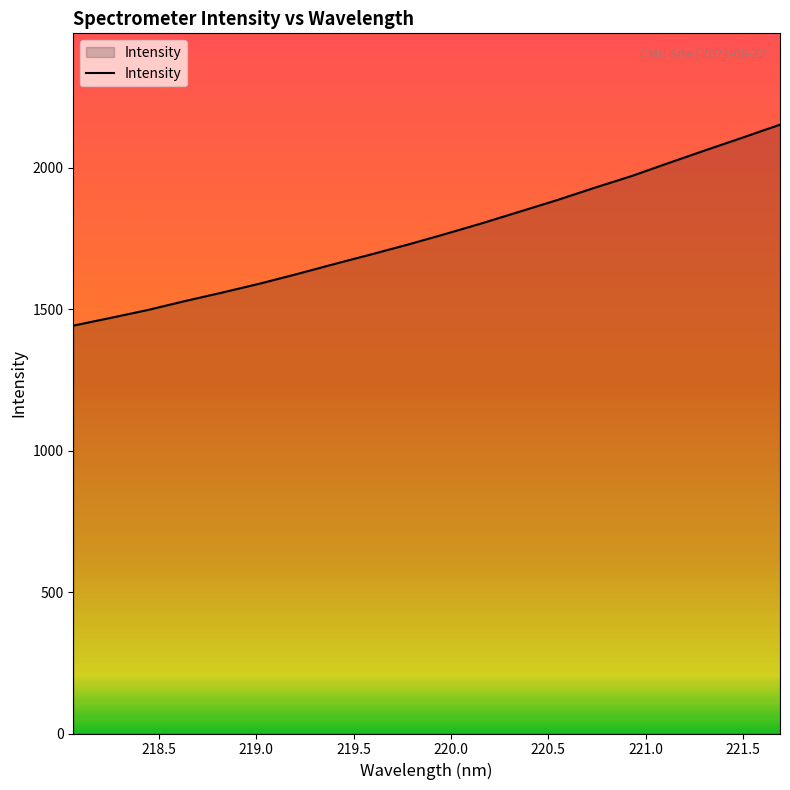

What is the difference between the maximum and minimum values?

710.2